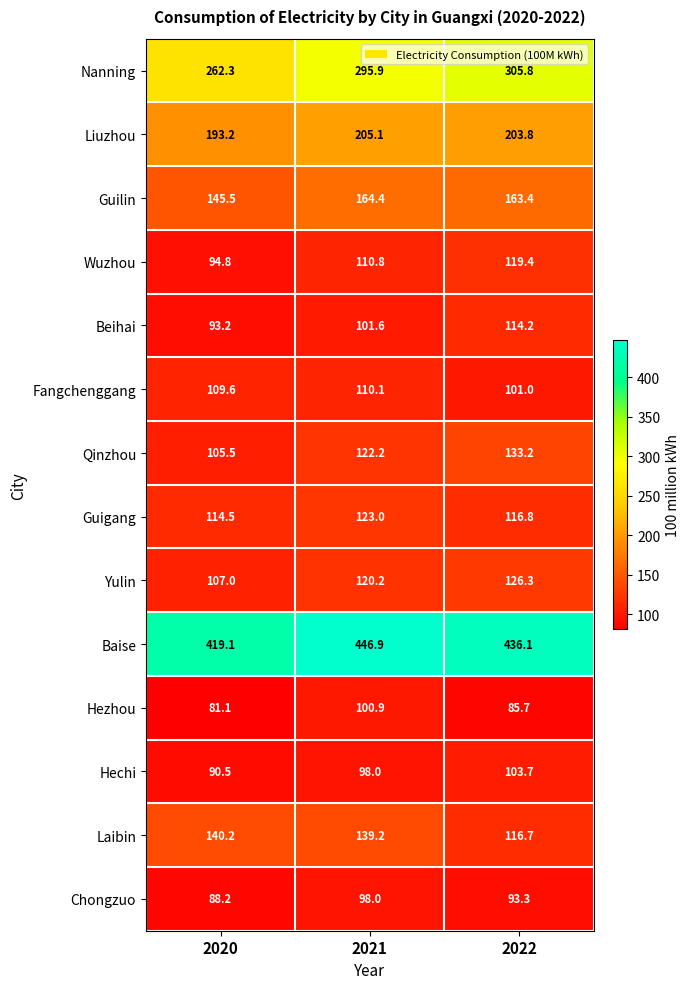

What is the difference between the Nanning values at 2022 and 2020?

43.5